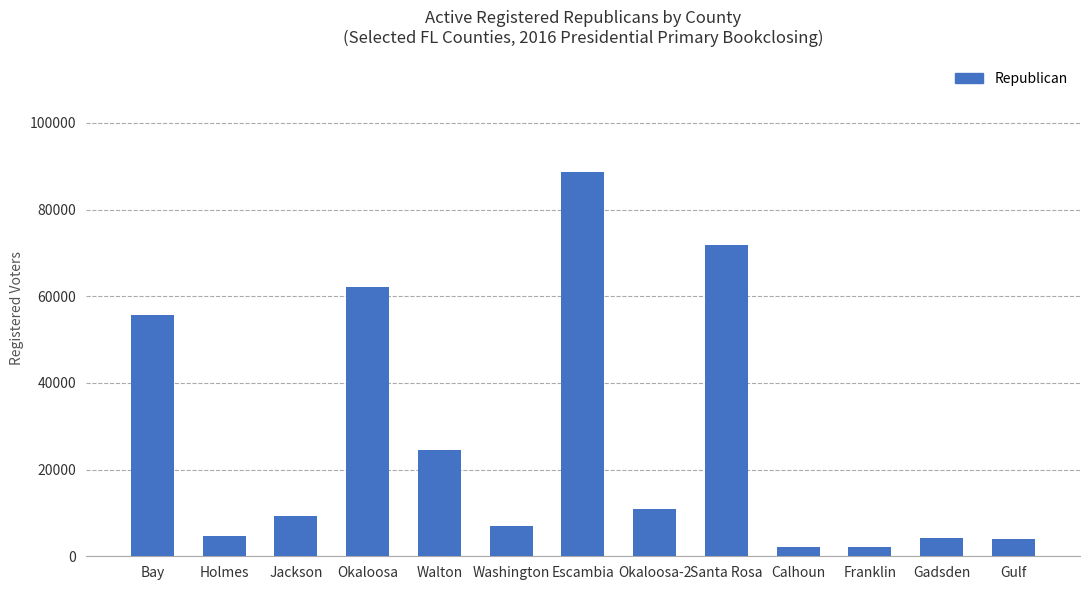

What is the difference between the maximum and minimum values?

86553